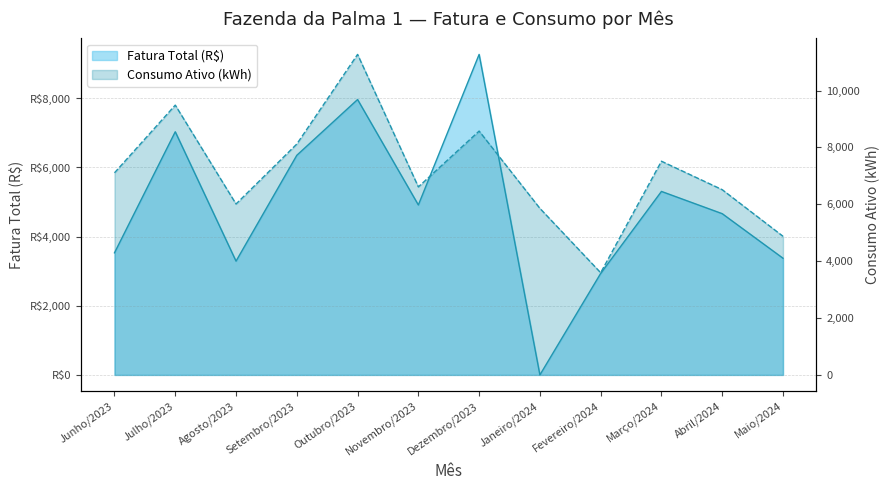

How many intersections are there between Consumo Ativo (kWh) and Fatura Total (R$)?

2